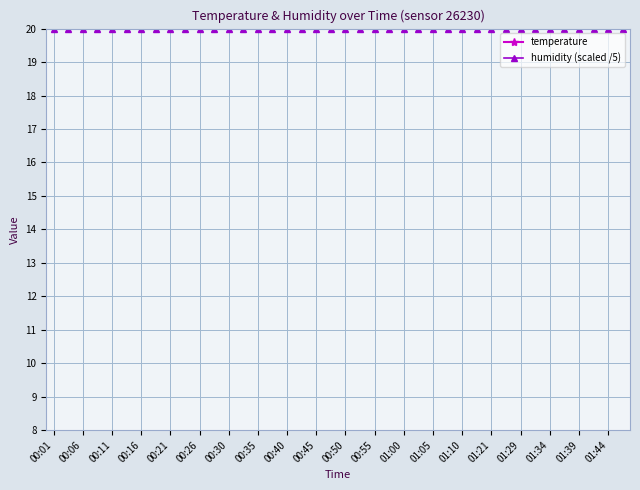

True or false: temperature and humidity (scaled /5) intersect in this chart.

False